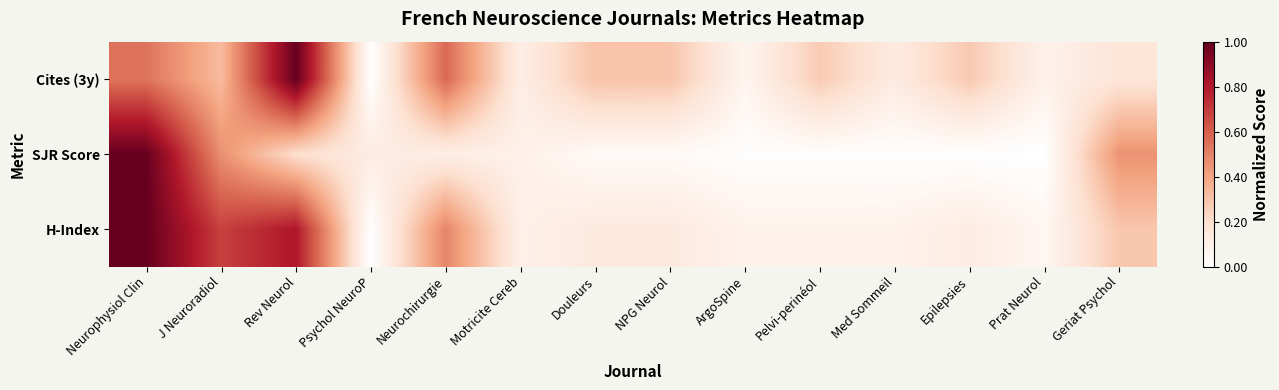

Which has a higher value, Prat Neurol or Geriat Psychol?

Geriat Psychol